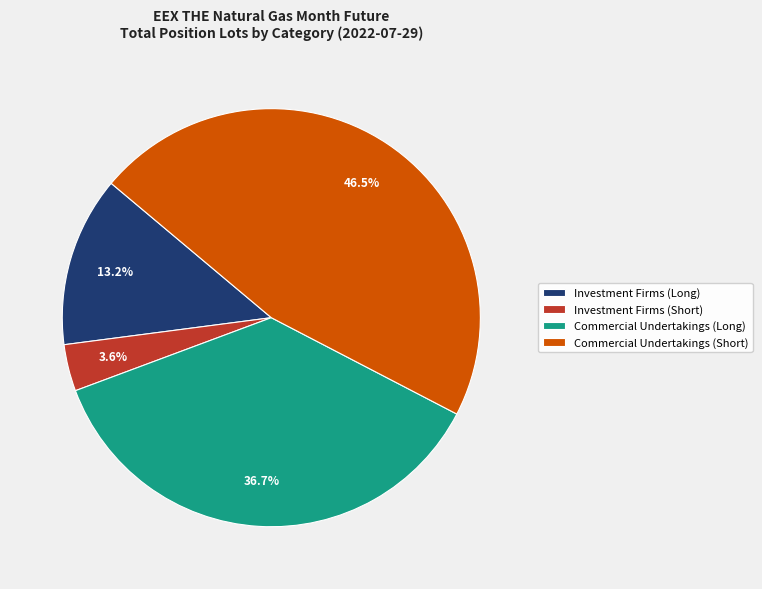

Is there a majority slice in this chart?

No